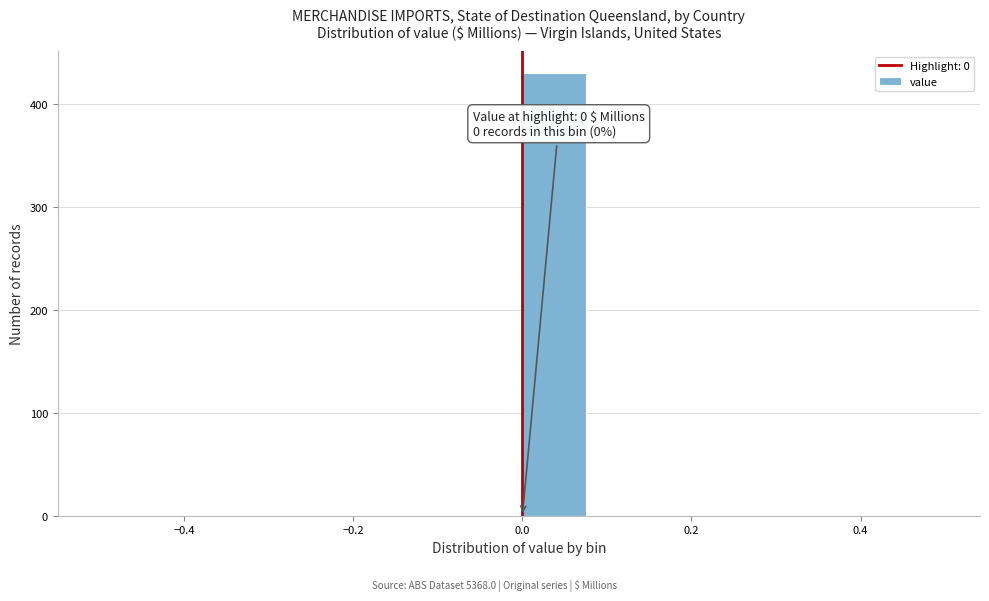

Over which range of the x-axis is the bar tallest?

0.00 to 0.08